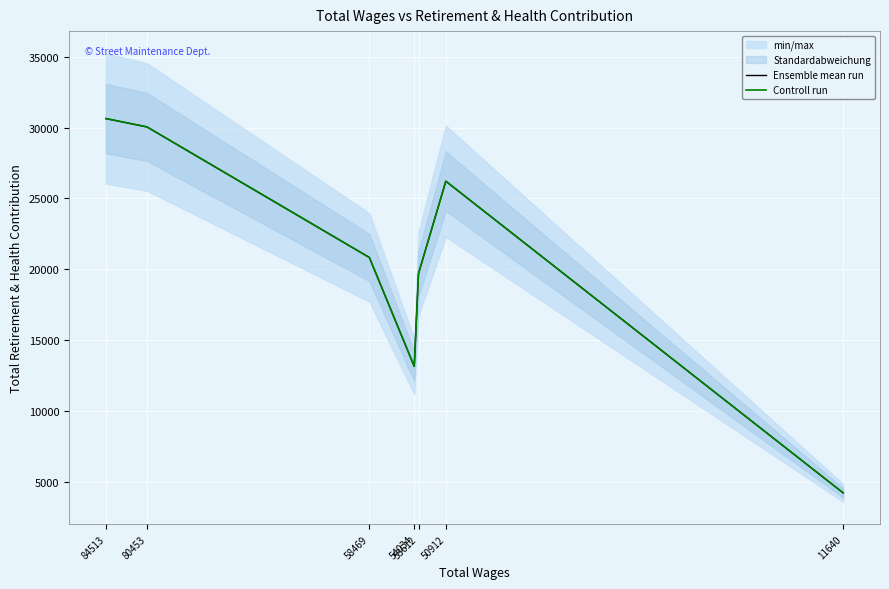

What is the average value of the Controll run series?

20684